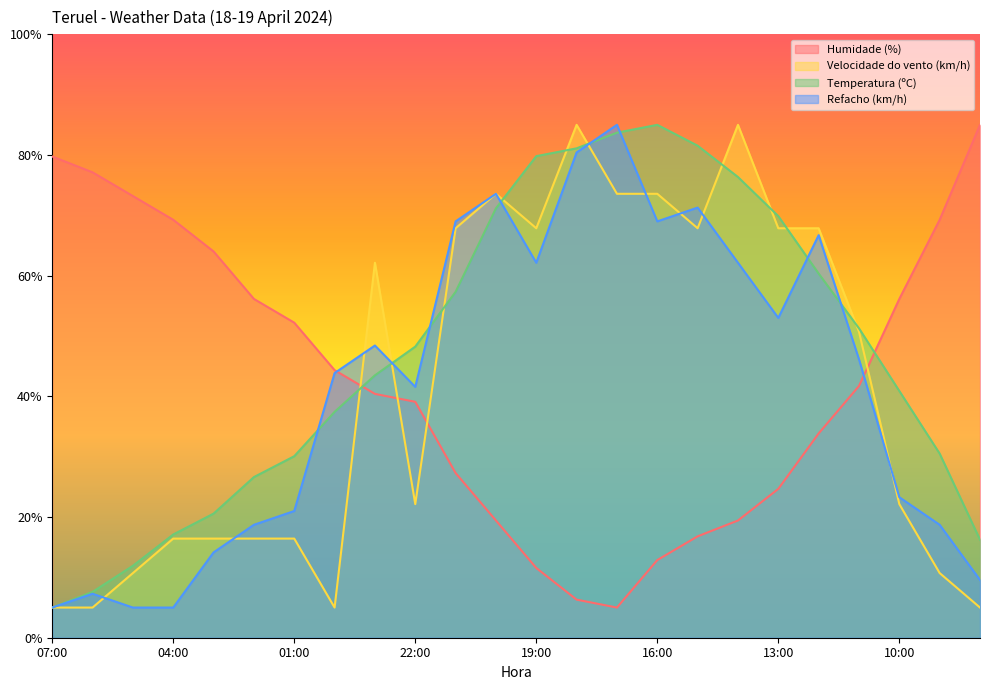

True or false: Refacho (km/h) has a value of 69.0 at 21:00.

True